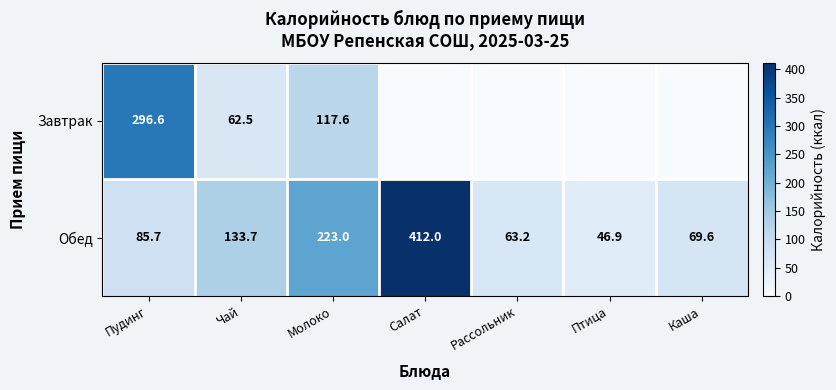

Is the value of Завтрак at Пудинг greater than the value of Обед at Молоко?

Yes